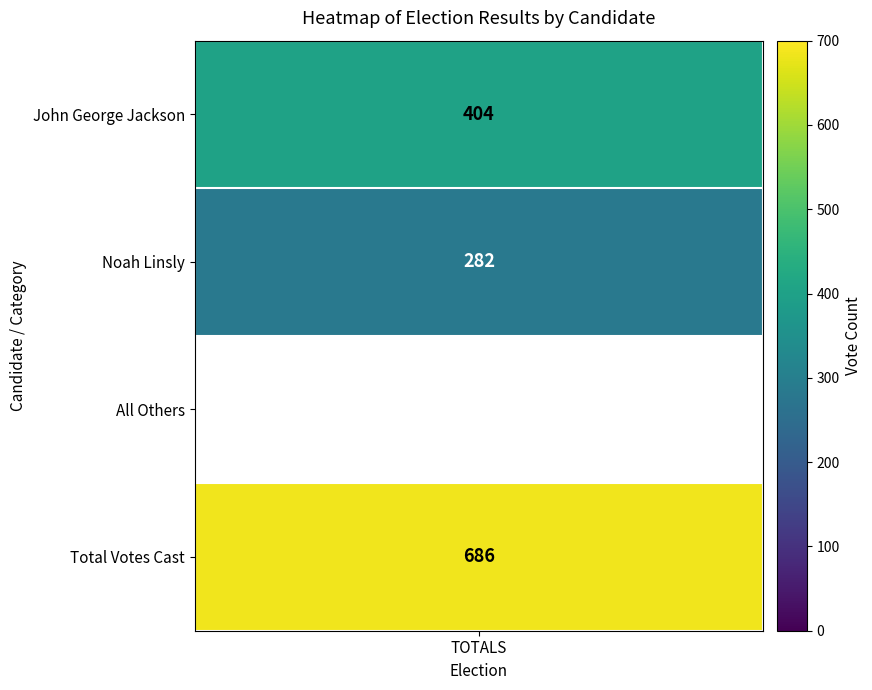

What is the sum of all values?

1372